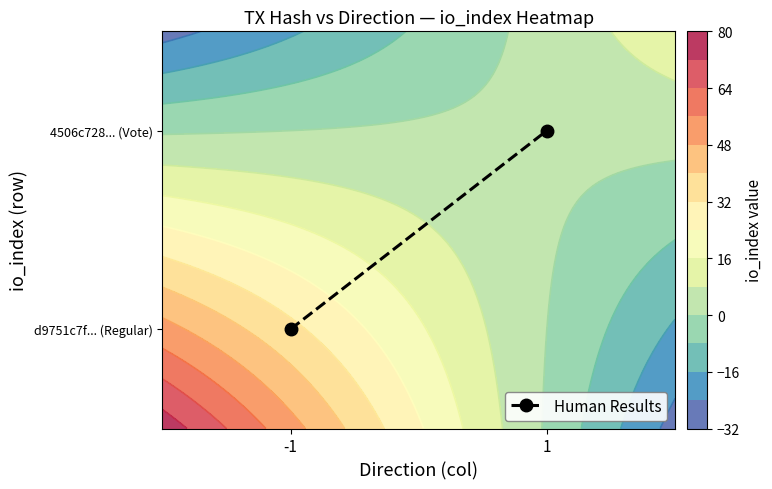

Which category has the highest value across all series?

1